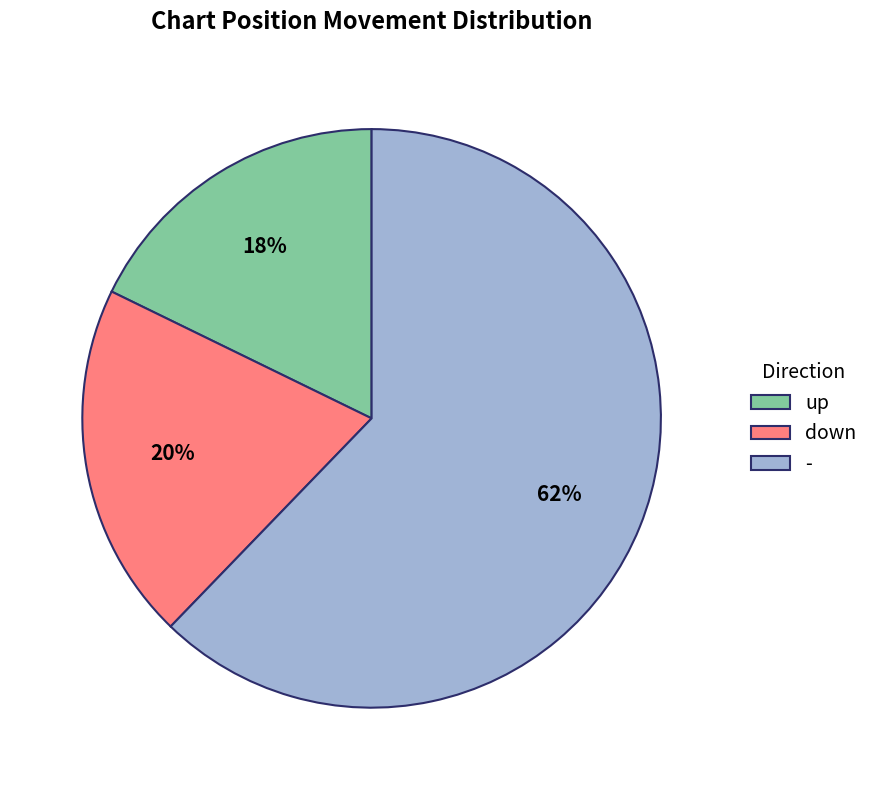

To the nearest percent, what is the average slice percentage?

33%